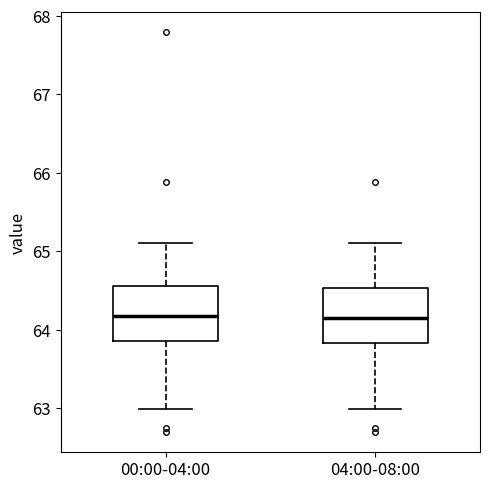

Where is the upper edge of the box for 04:00-08:00 on the y-axis? The values are not printed on the chart, so give them approximately, as read against the axis.

64.5